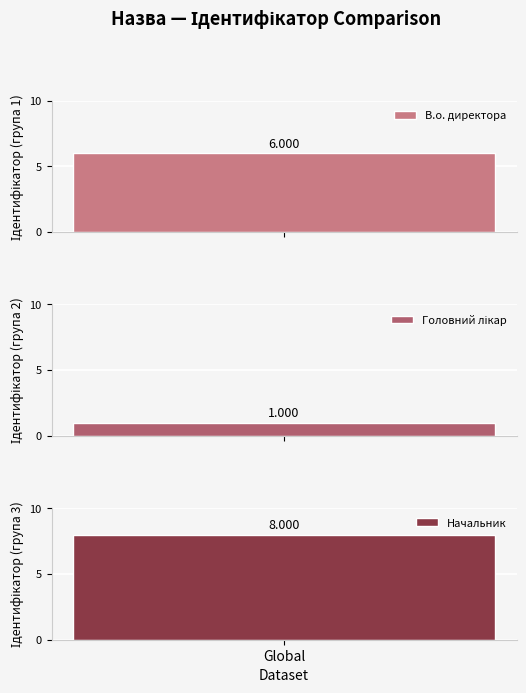

The chart shows a value of 3 at Директор. True or false?

False